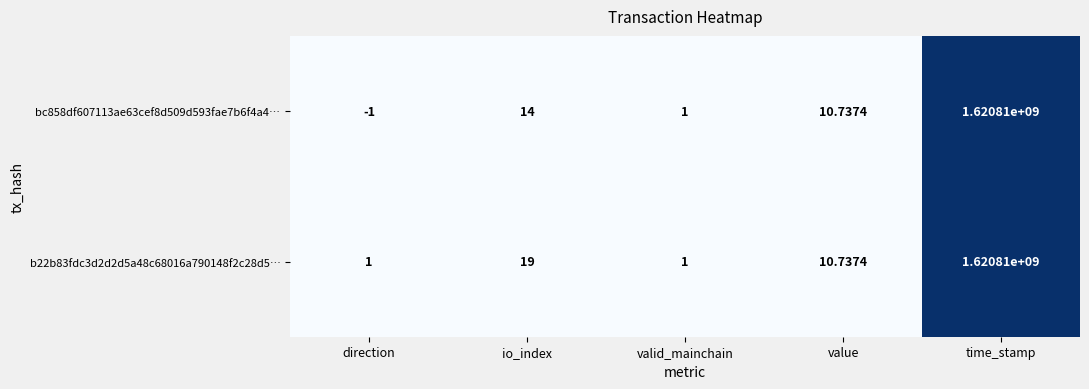

Which series has the largest total across all categories?

b22b83fdc3d2d2d5a48c68016a790148f2c28d5…